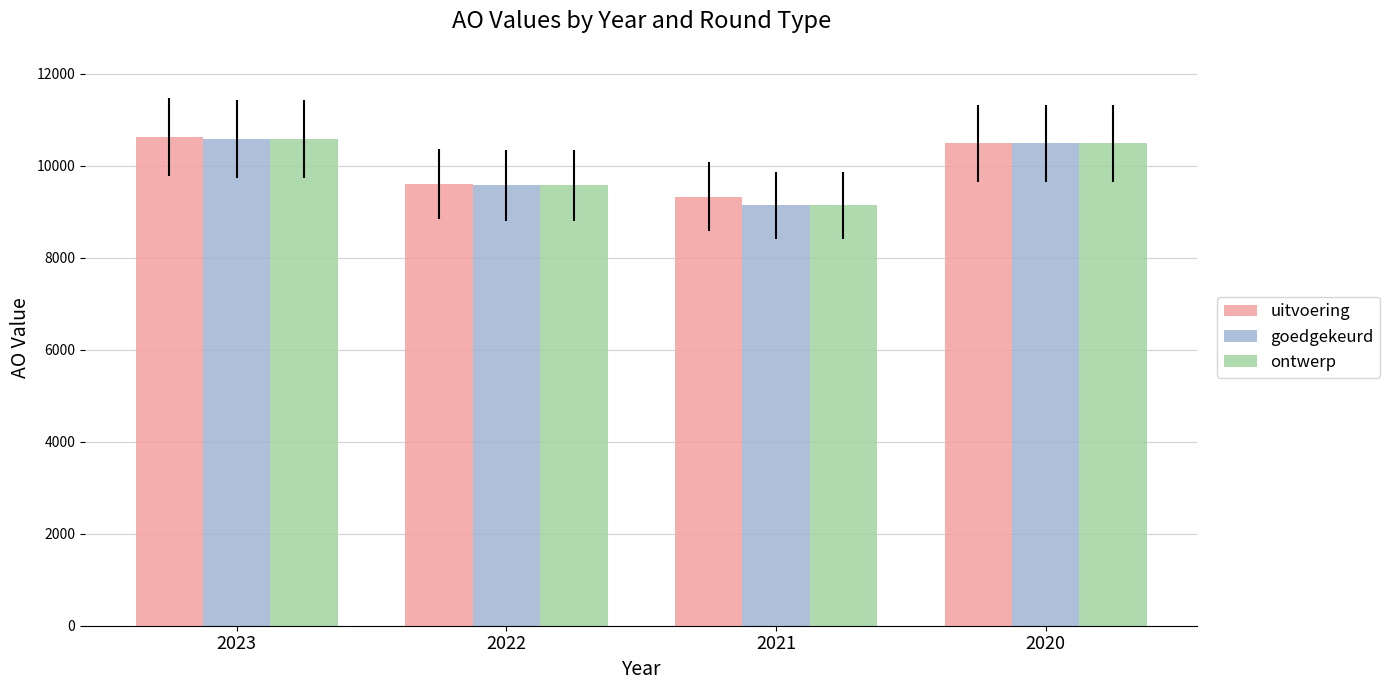

How many bars are there in each group?

3